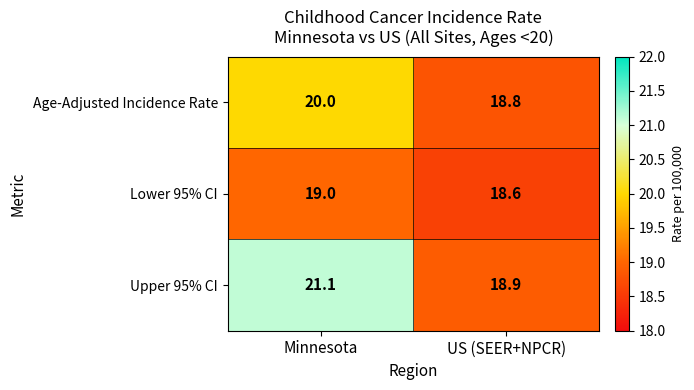

Is it true that Age-Adjusted Incidence Rate equals 20.0 at Minnesota?

True